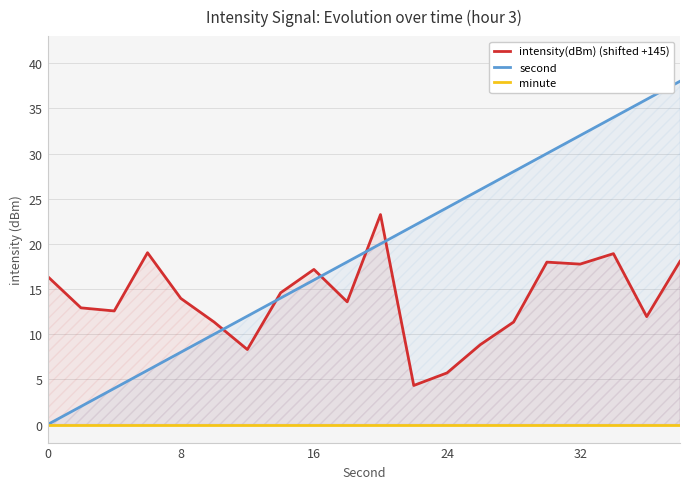

What are all the series names shown in the legend?

intensity(dBm) (shifted +145), second, minute